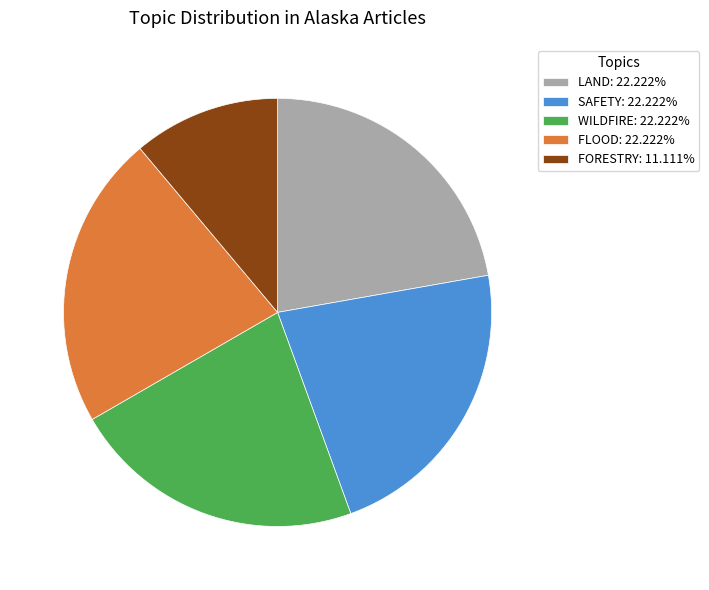

How many slices are in this pie chart?

5